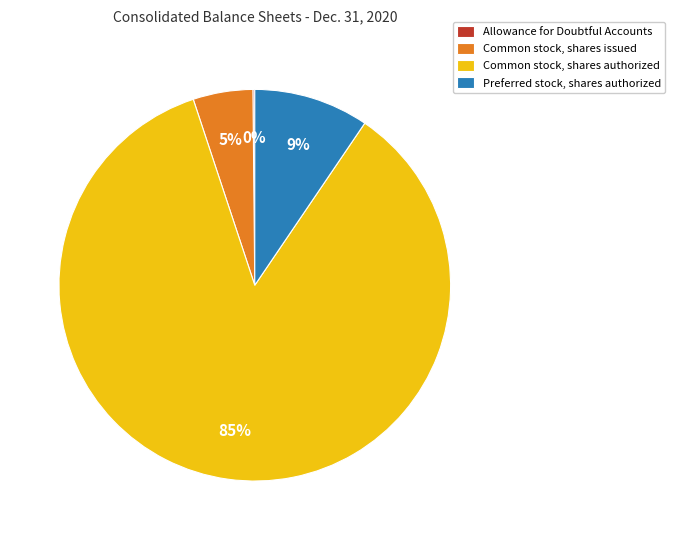

Is it true that Common stock, shares authorized is 85% of the pie?

True